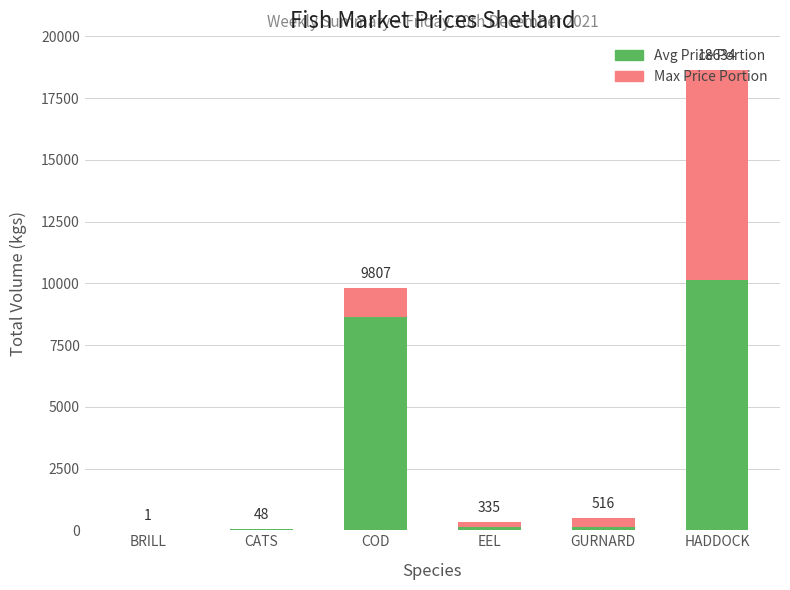

Rank the series at BRILL from highest to lowest value.

Avg Price Portion, Max Price Portion